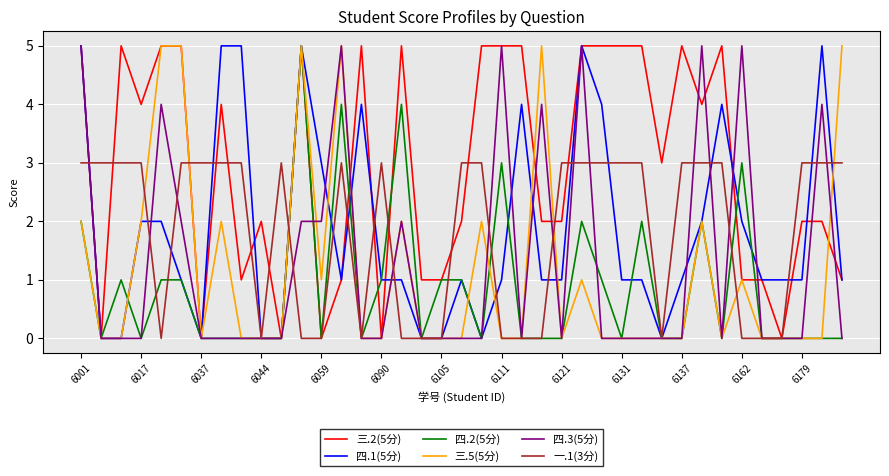

Is this an area chart (filled region under the line)?

No